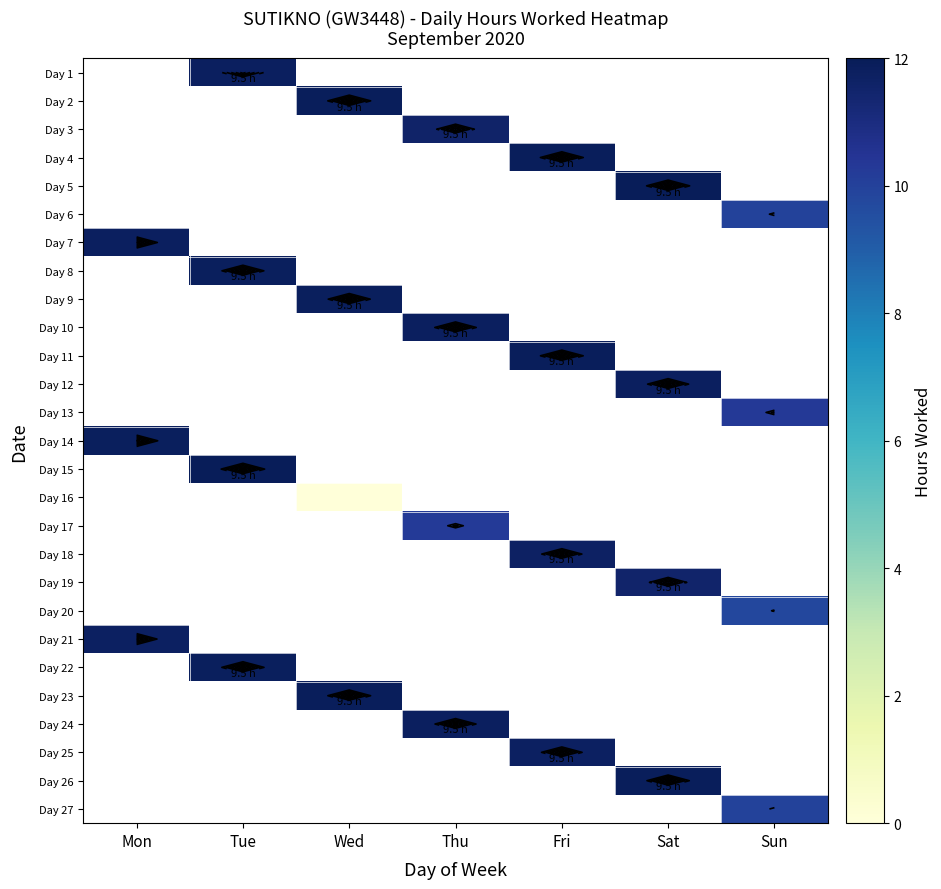

Between Thu and Wed, which is larger?

Wed